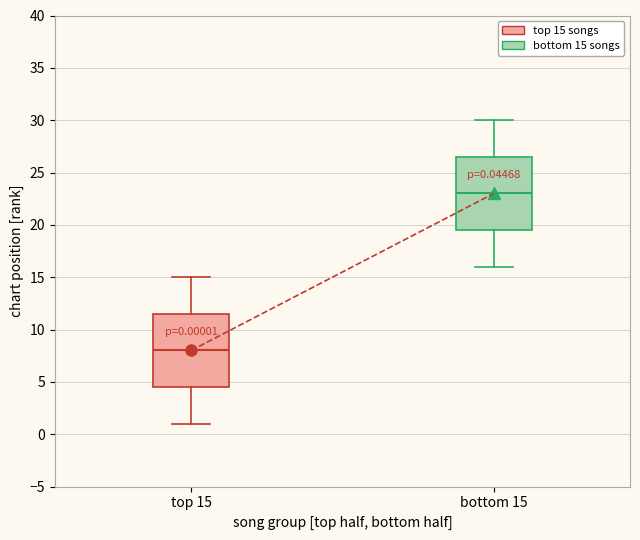

Which box's median line is the highest?

bottom 15